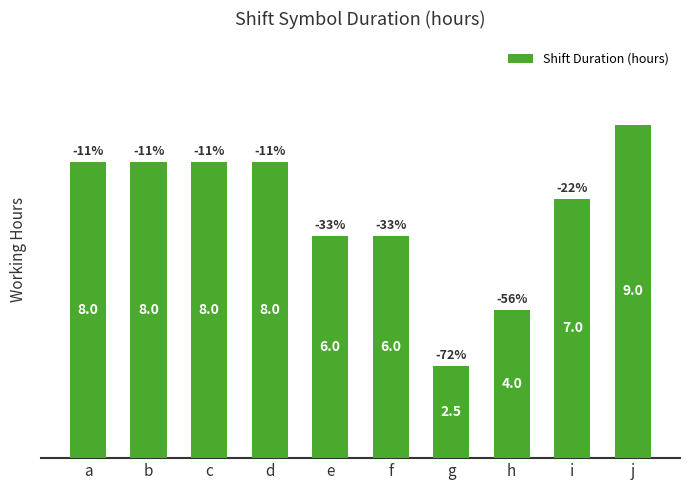

Is it true that the value at e is 10.6?

False